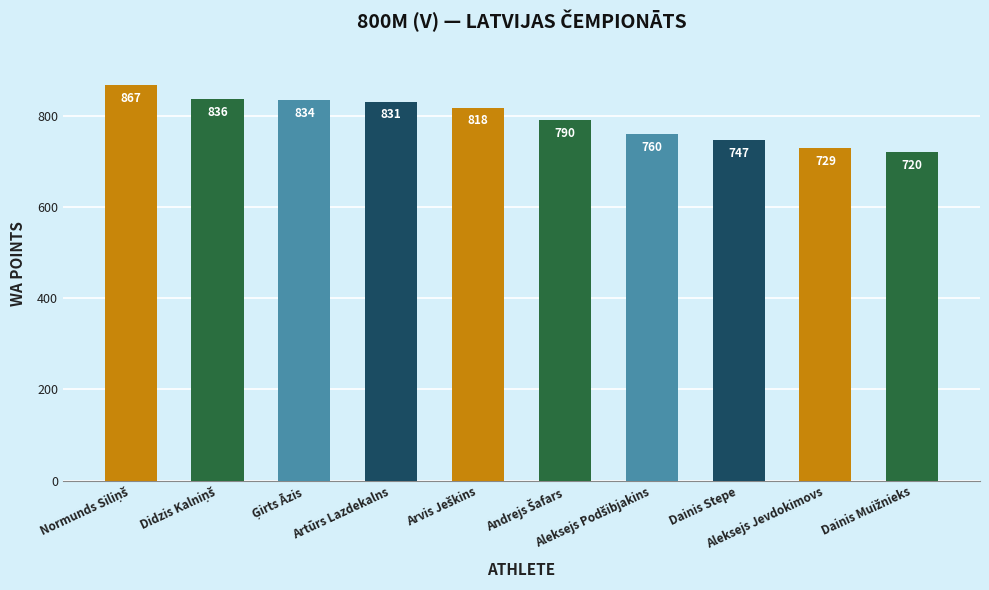

What is the value of the 3rd bar from the left?

834